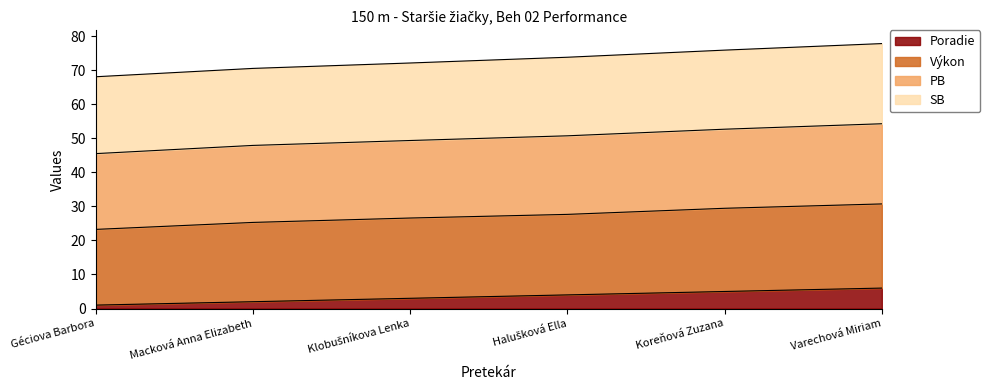

How many lines are shown in the chart?

4